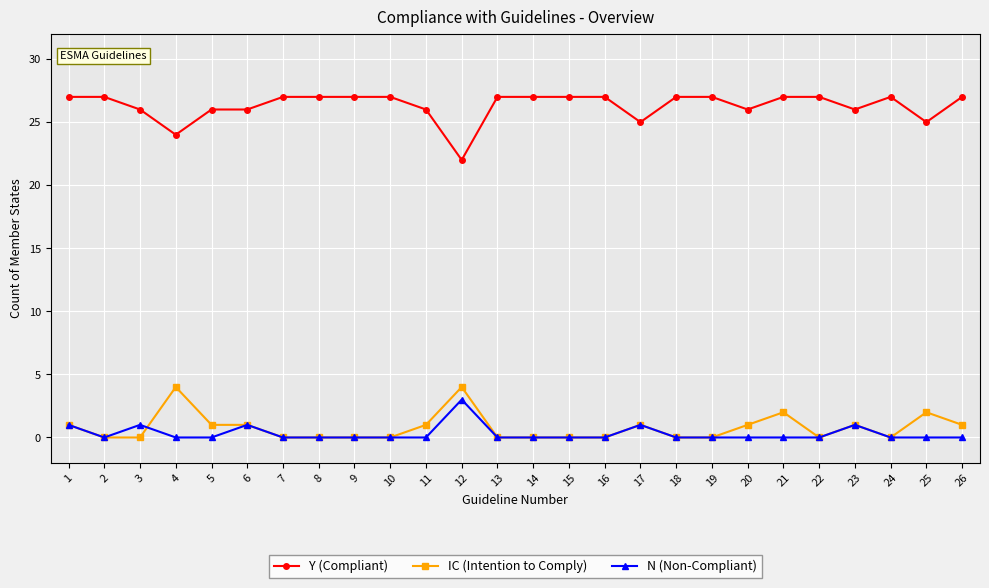

Which series has the largest total across all categories?

Y (Compliant)